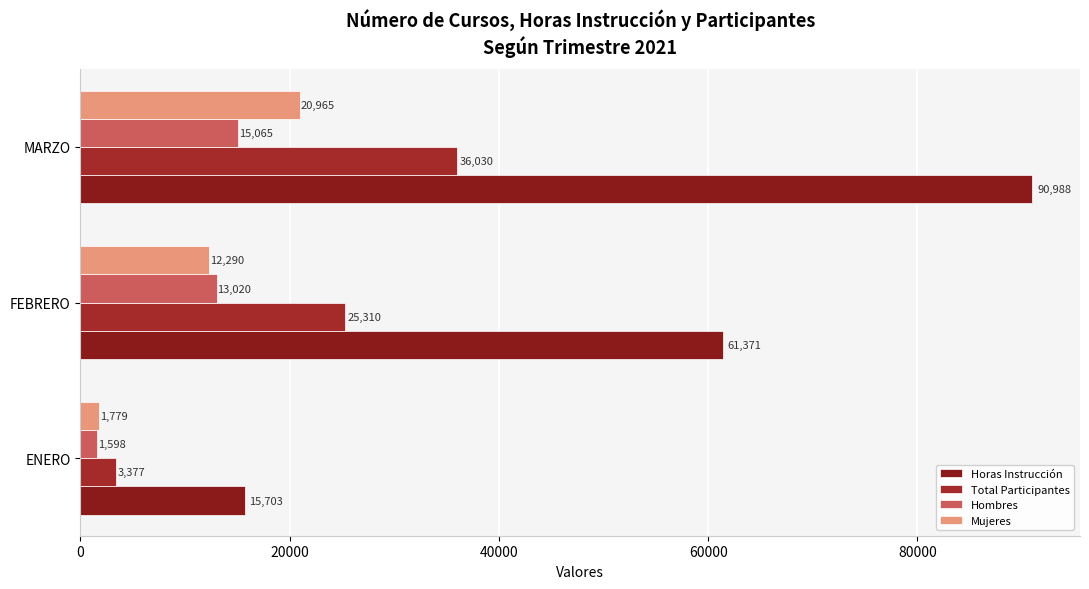

What is the smallest value displayed?

1598